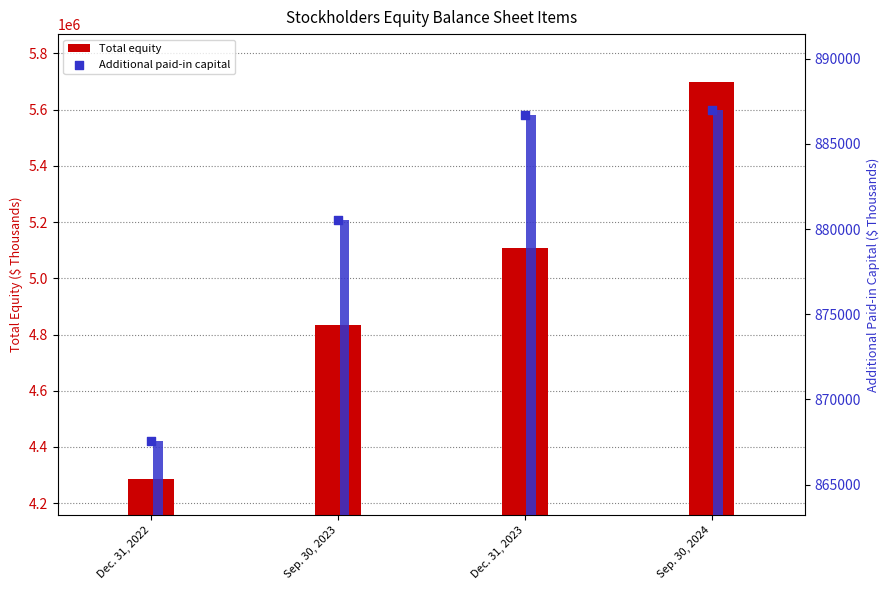

Is the value of Total equity at Sep. 30, 2024 greater than the value of Additional paid-in capital at Sep. 30, 2024?

Yes